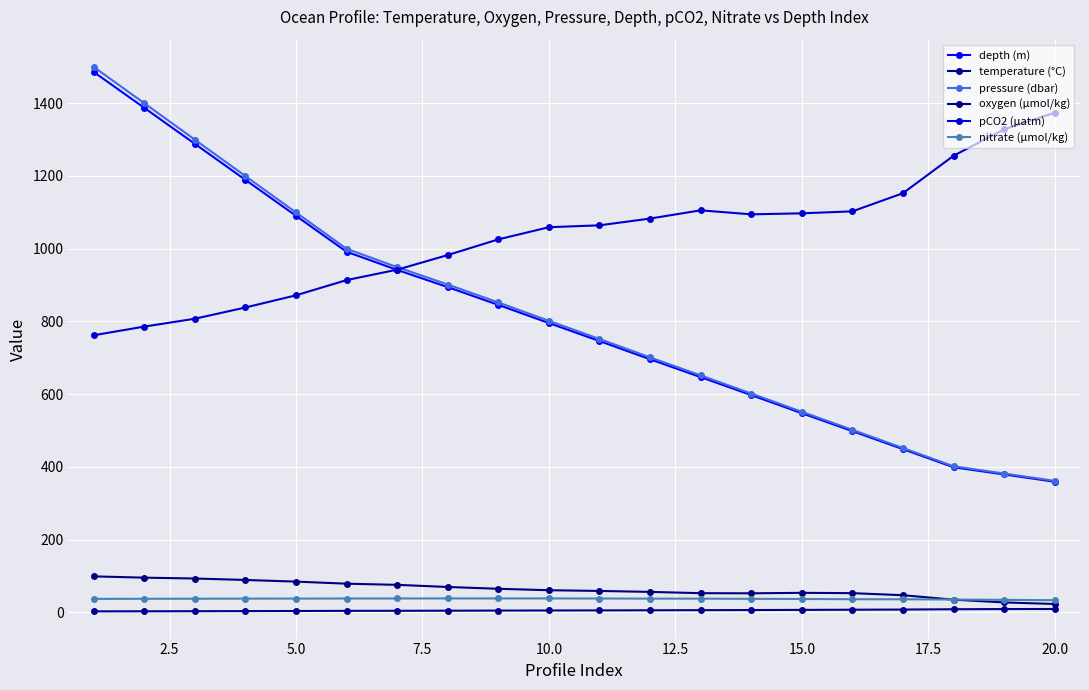

Does the chart have visible grid lines?

Yes